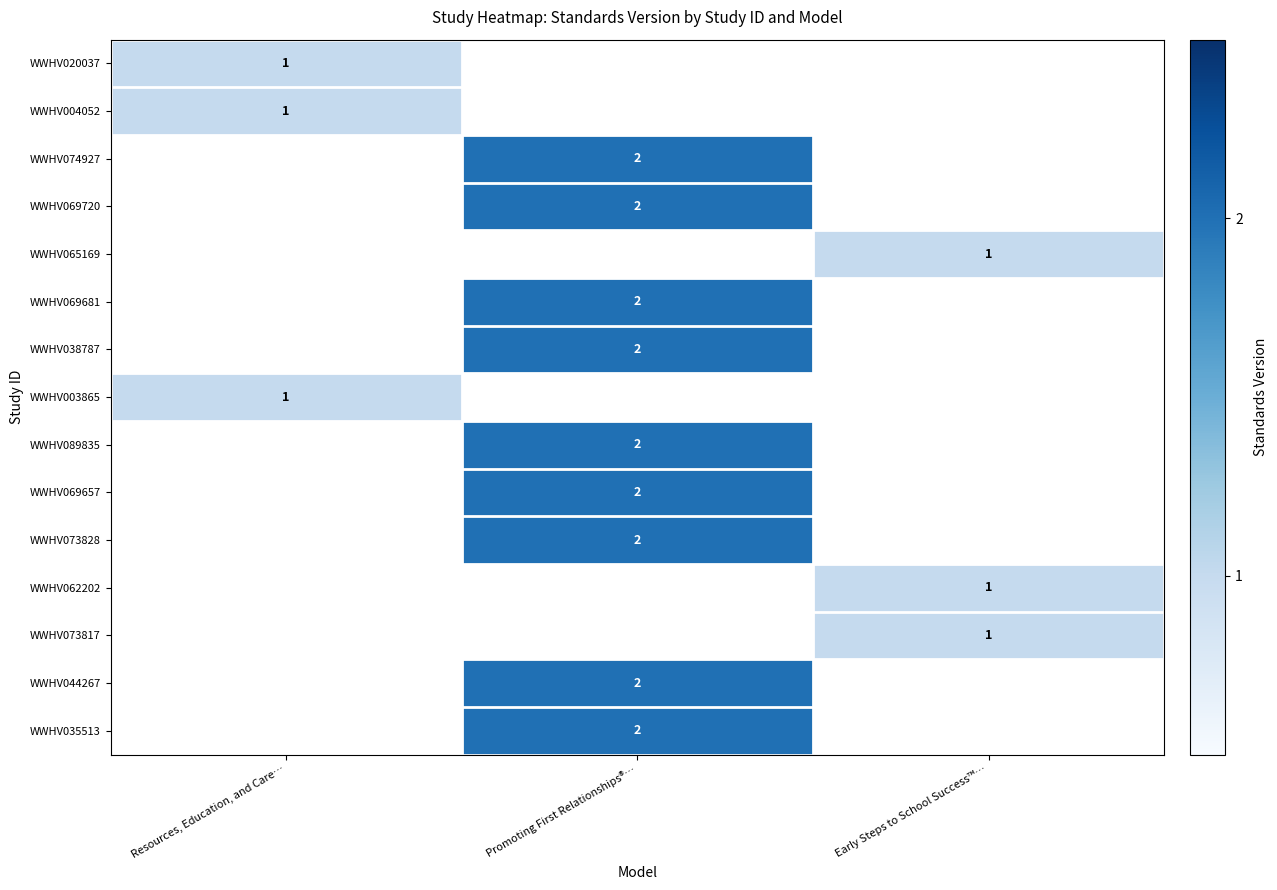

The WWHV035513 series shows 3 at Promoting First Relationships®…. True or false?

False